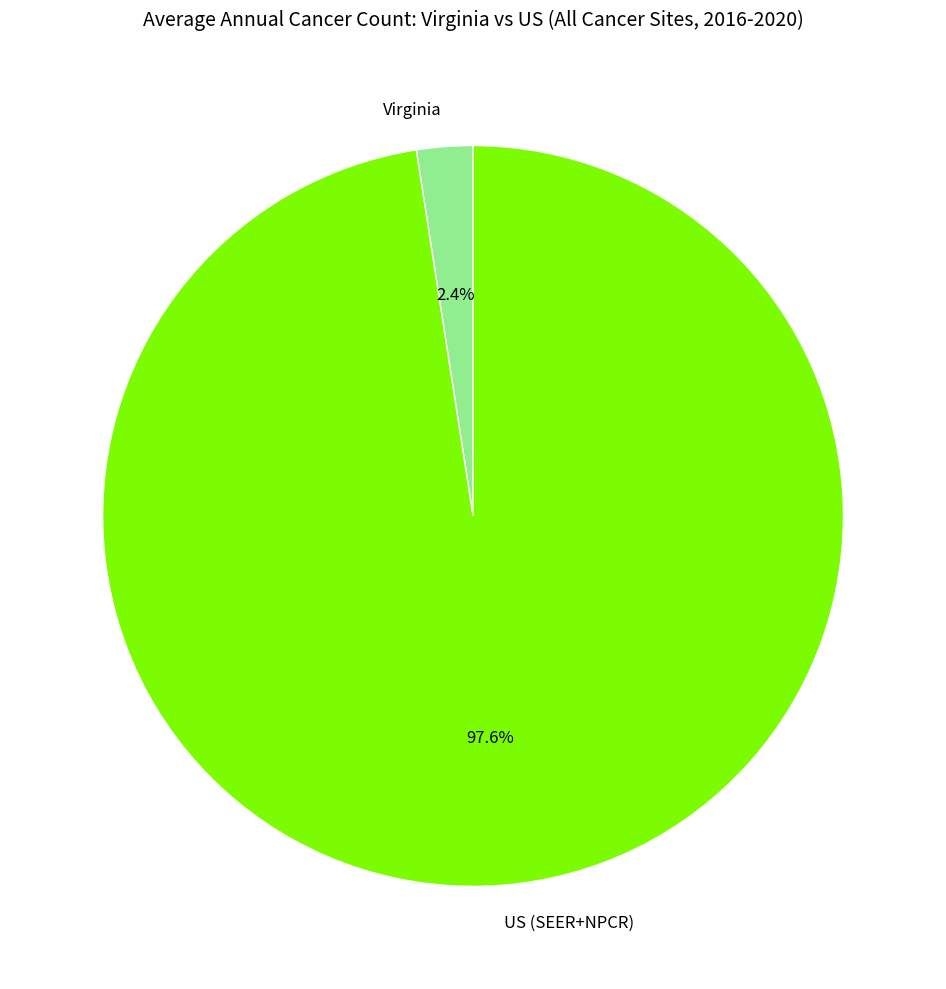

To the nearest percent, what percentage of the pie is US (SEER+NPCR)?

98%